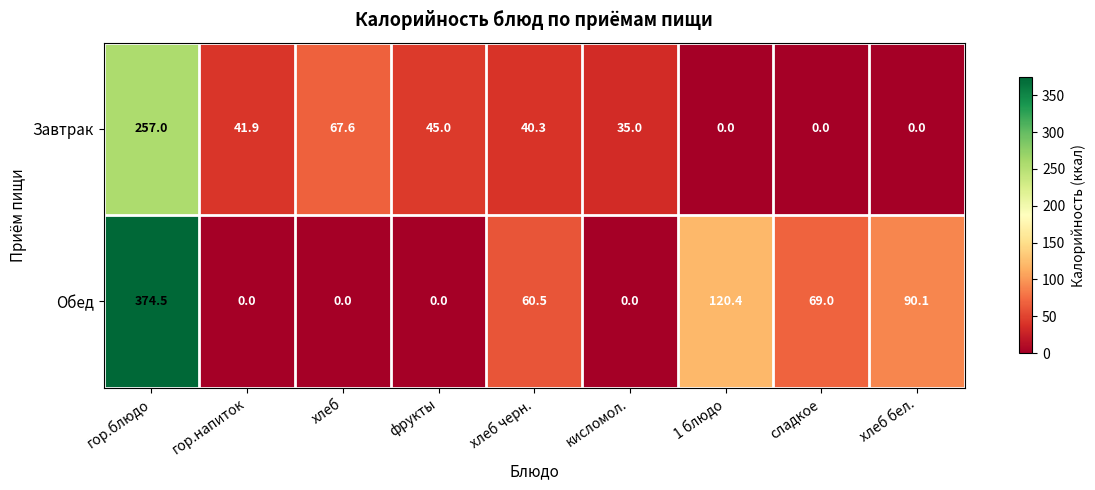

Is it true that Обед equals -141.1 at фрукты?

False